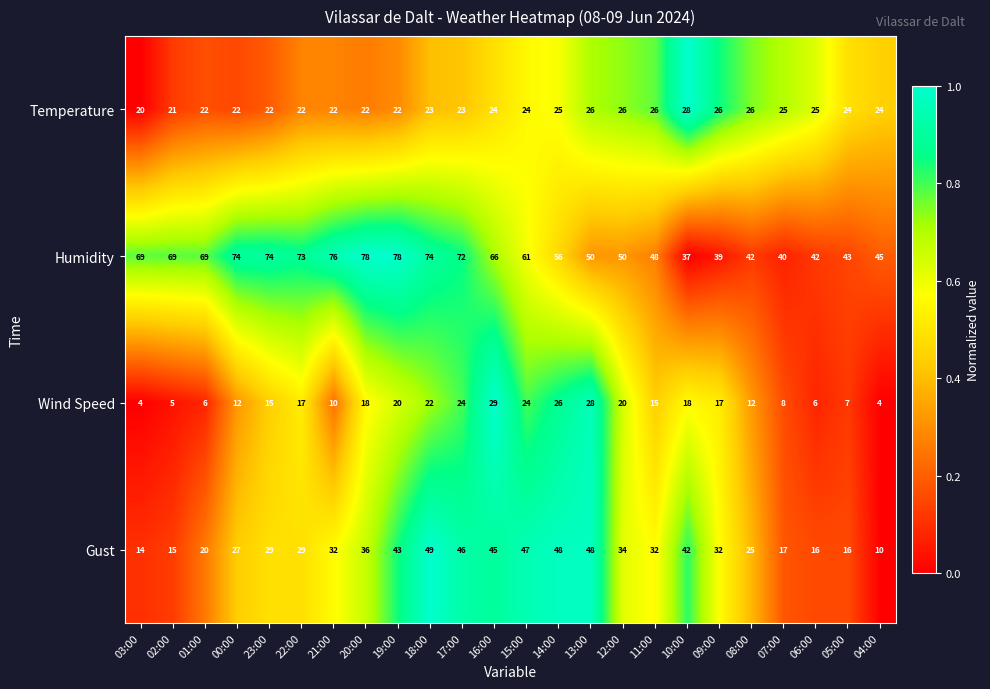

Which series has the largest range (max minus min)?

Humidity